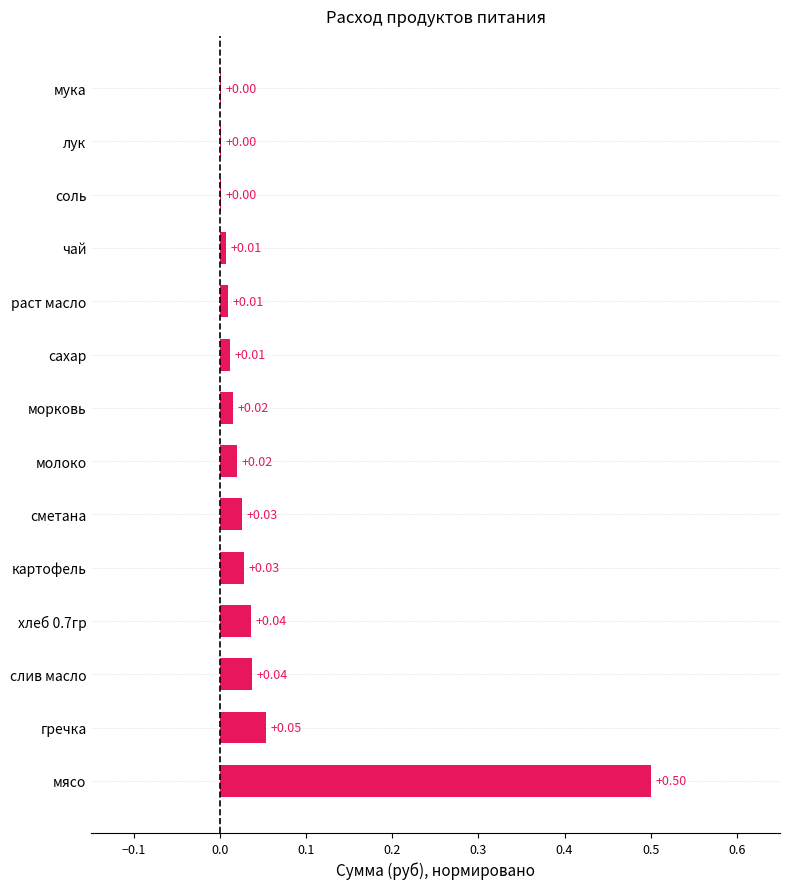

At which category does the chart reach its peak across all series?

мясо